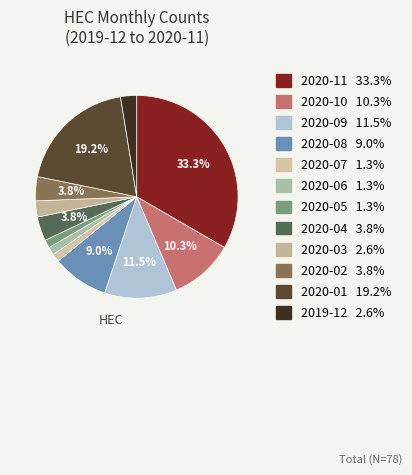

Is the sum of 2020-10 and 2020-04 greater than half?

No